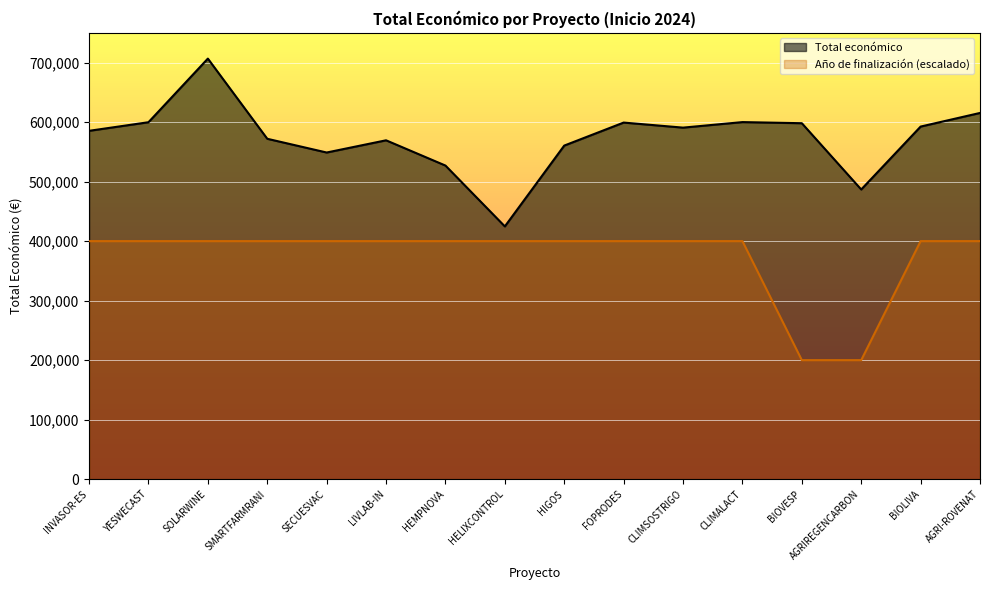

At which category is the sum across all series the highest?

SOLARWINE